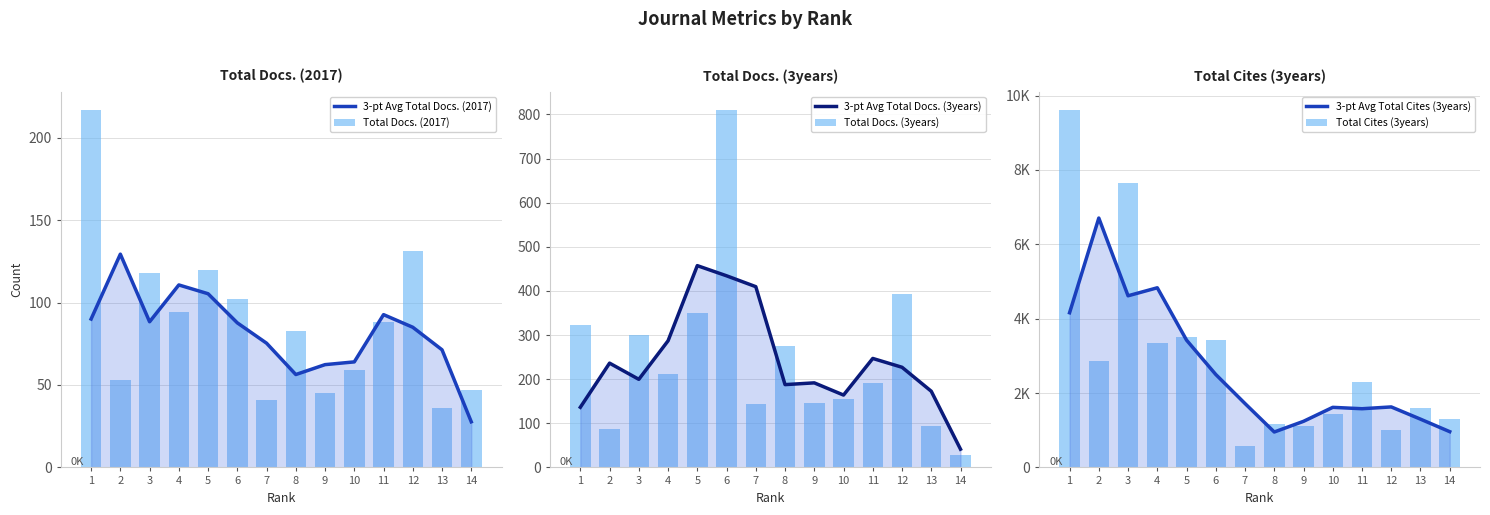

What are all the series names shown in the legend?

3-pt Avg Total Docs. (2017), Total Docs. (2017), 3-pt Avg Total Docs. (3years), Total Docs. (3years), 3-pt Avg Total Cites (3years), Total Cites (3years)